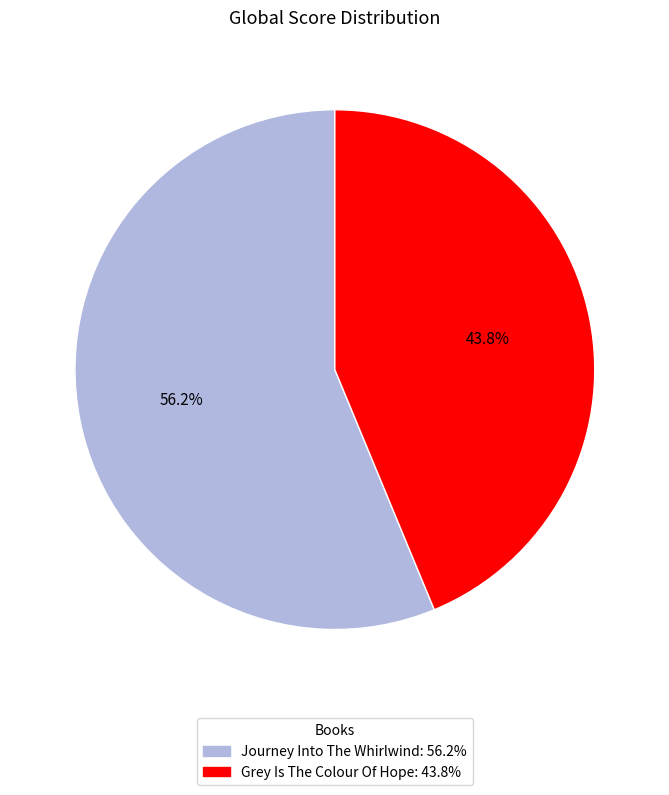

Do Journey Into The Whirlwind and Grey Is The Colour Of Hope together represent more than half of the pie?

Yes